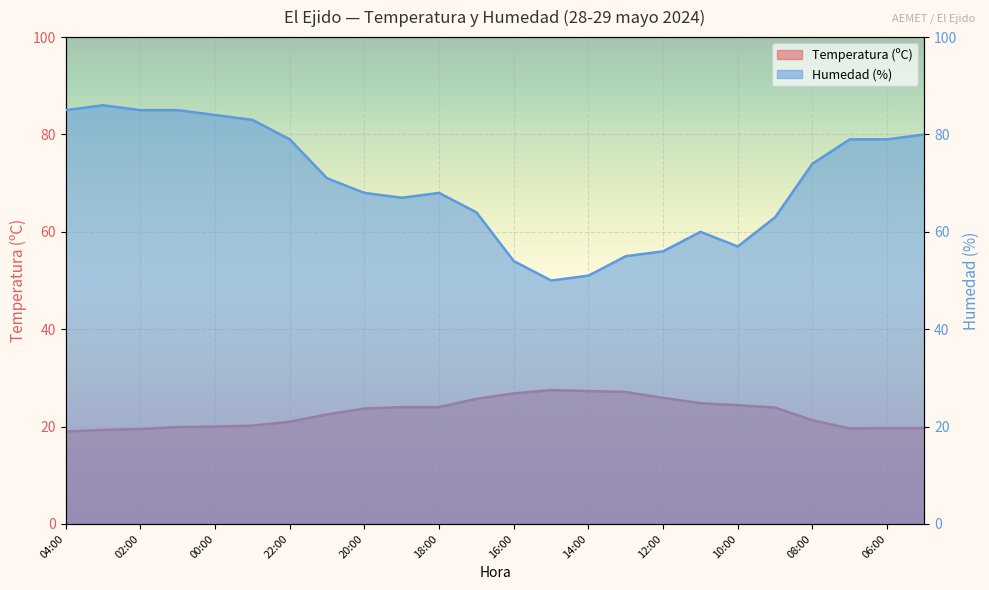

What is the smallest value displayed?

19.0